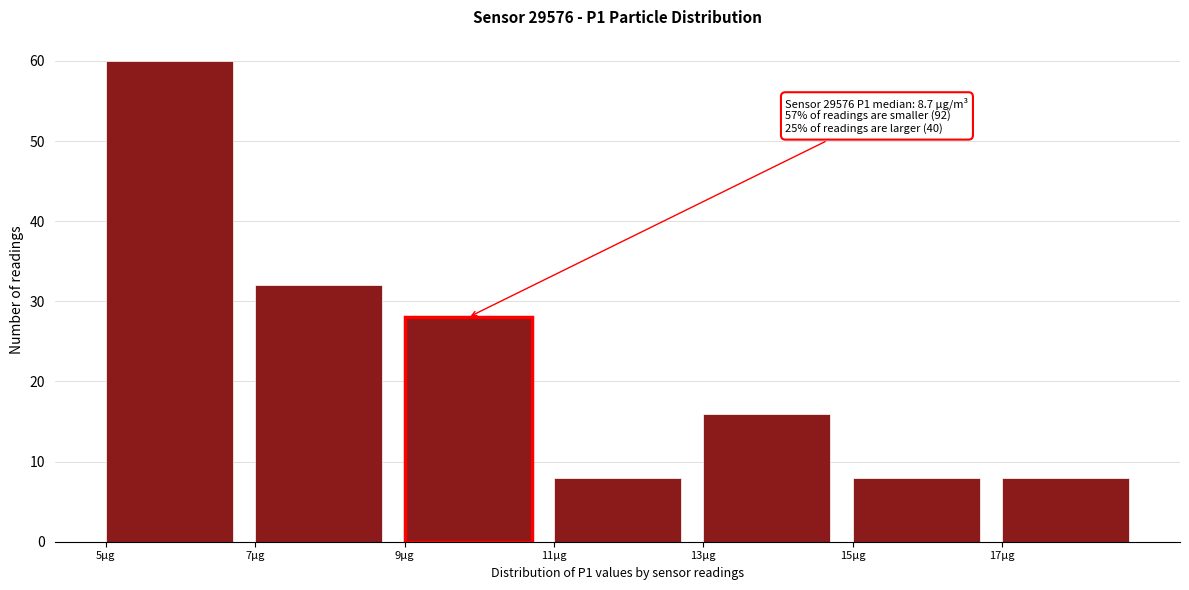

Which range on the x-axis has the tallest bar?

5 to 7